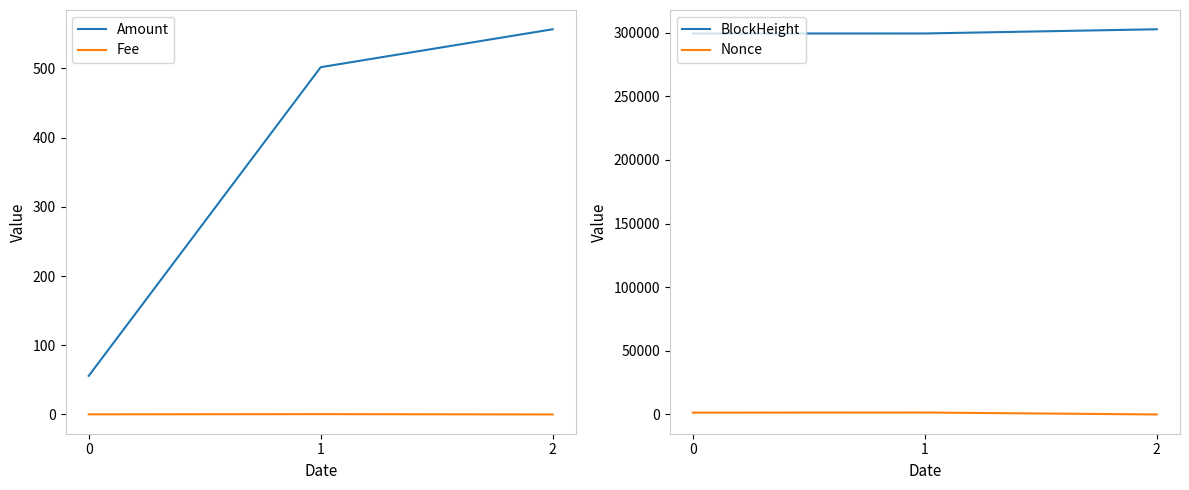

How many categories are shown in the chart?

3